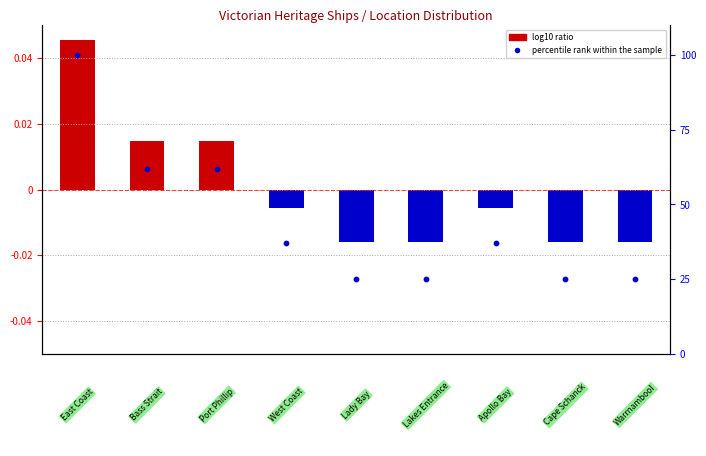

Which series contains the lowest Y value?

log10 ratio